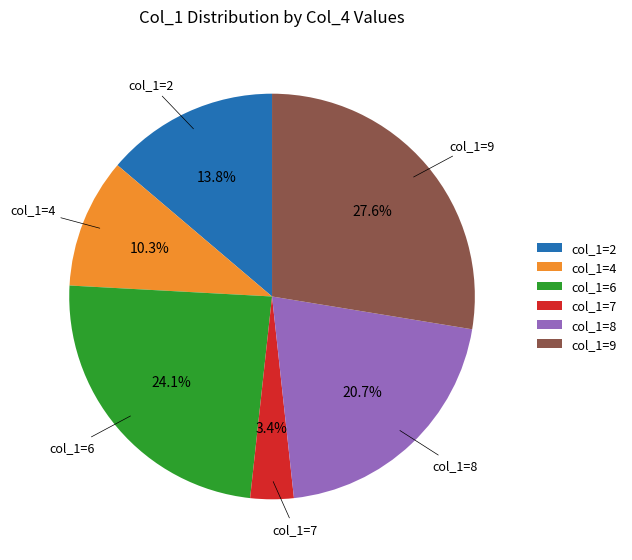

What is the smallest slice in the pie chart?

col_1=7